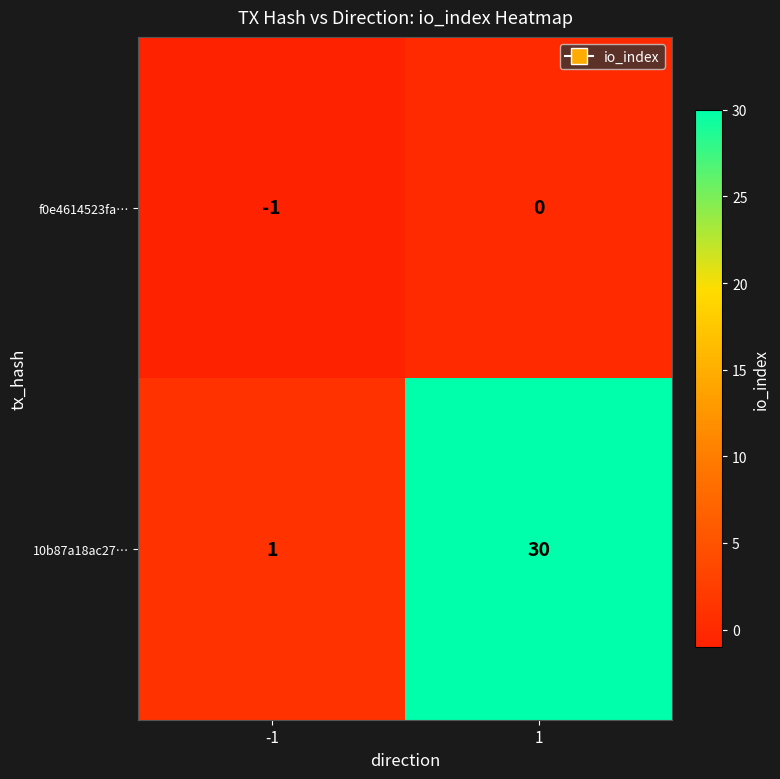

At how many categories does at least one series exceed 0?

2